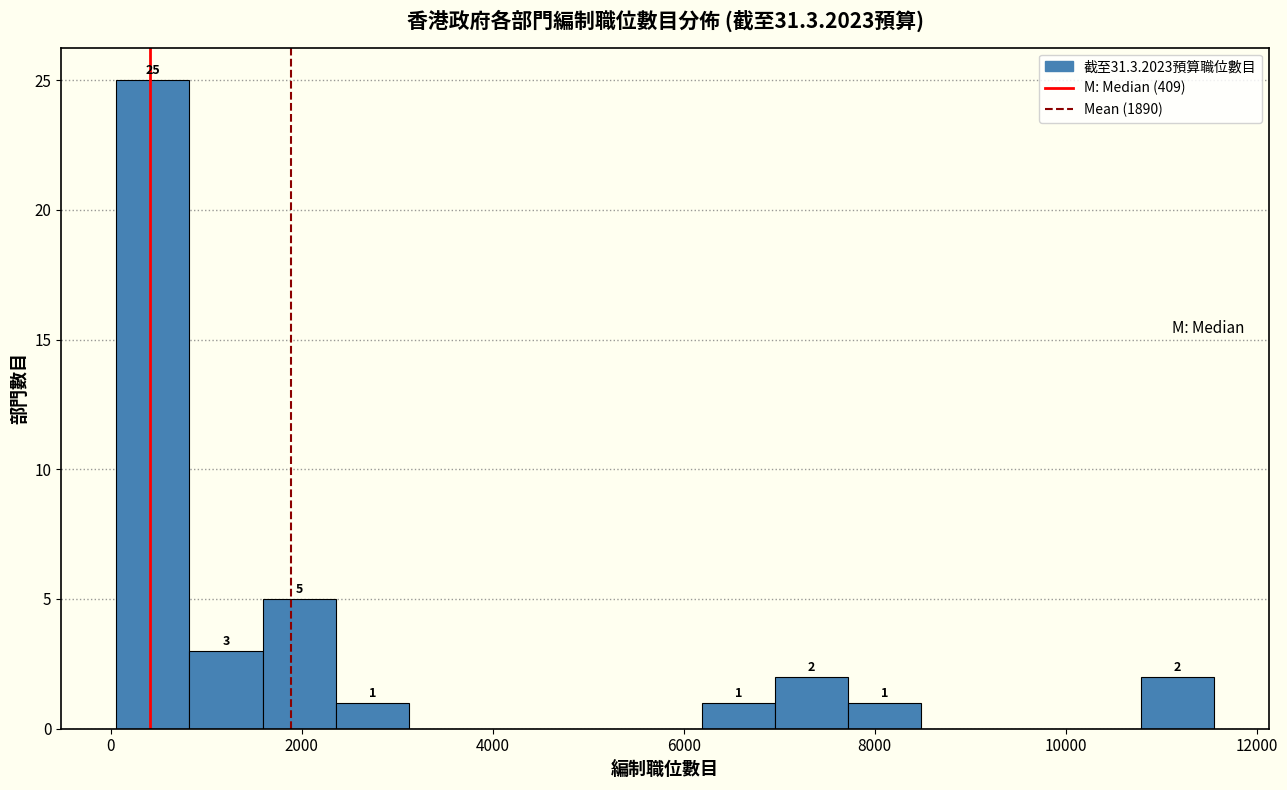

Read against the x-axis, roughly where is the centre of the tallest bar?

400